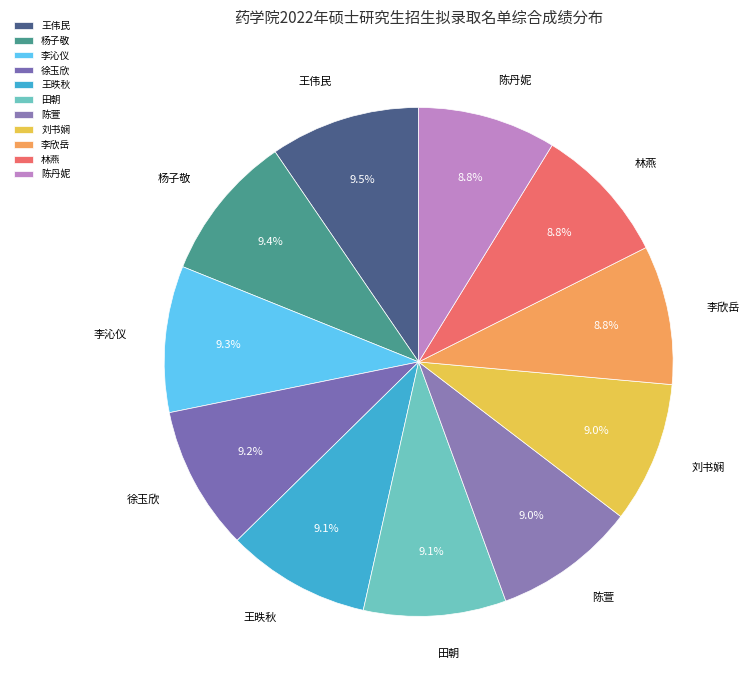

To the nearest percent, what is the combined percentage of 徐玉欣 and 李沁仪?

18%